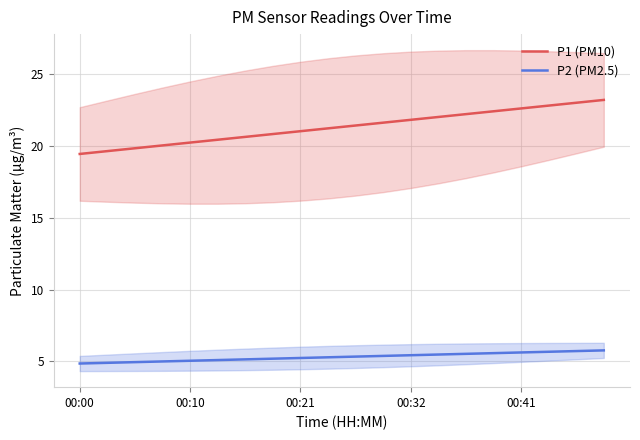

Reading left to right, list all the values displayed in this chart.

P1 (PM10): 19.4	19.6	19.8	20.0	20.2	20.4	20.6	20.8	21.0	21.2	21.4	21.6	21.8	22.0	22.2	22.4	22.6	22.8	23.0	23.2
P2 (PM2.5): 4.9	4.9	5.0	5.0	5.0	5.1	5.1	5.2	5.2	5.3	5.3	5.4	5.4	5.5	5.5	5.6	5.6	5.7	5.7	5.8